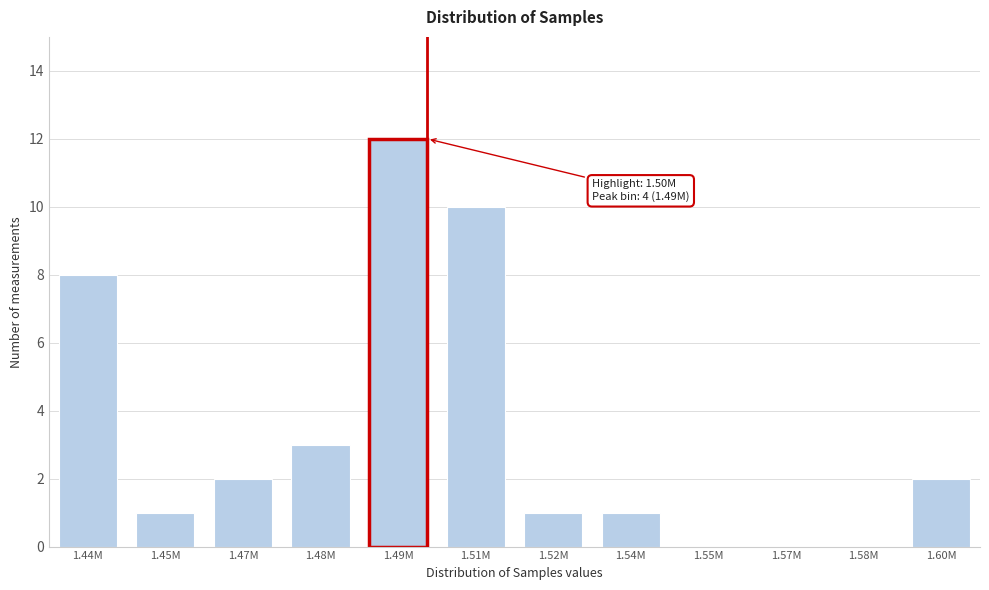

Reading left to right, what are all the values shown in this chart?

1.44M=8	1.45M=1	1.47M=2	1.48M=3	1.49M=12	1.51M=10	1.52M=1	1.54M=1	1.55M=0	1.57M=0	1.58M=0	1.60M=2